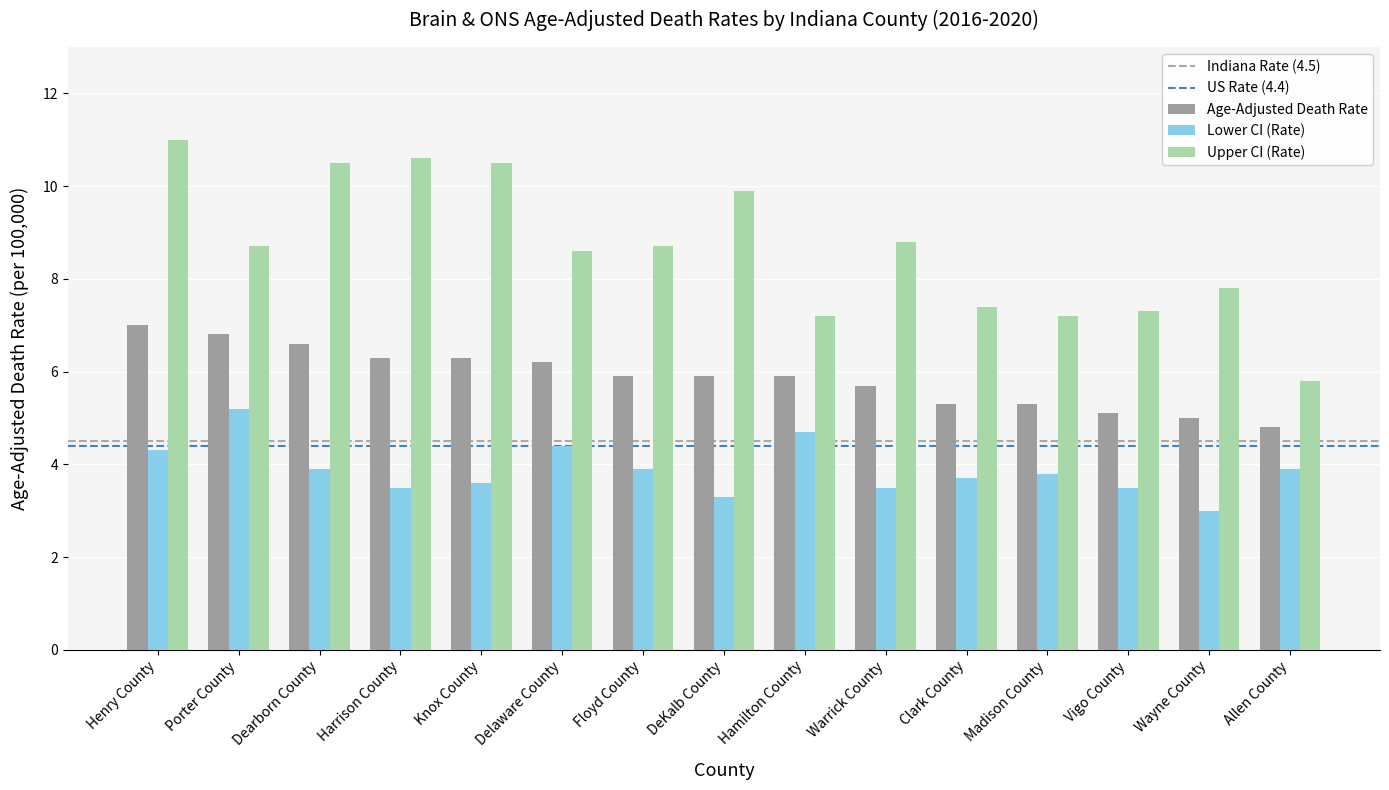

Between Knox County and Madison County, which series saw the biggest shift?

Upper CI (Rate)